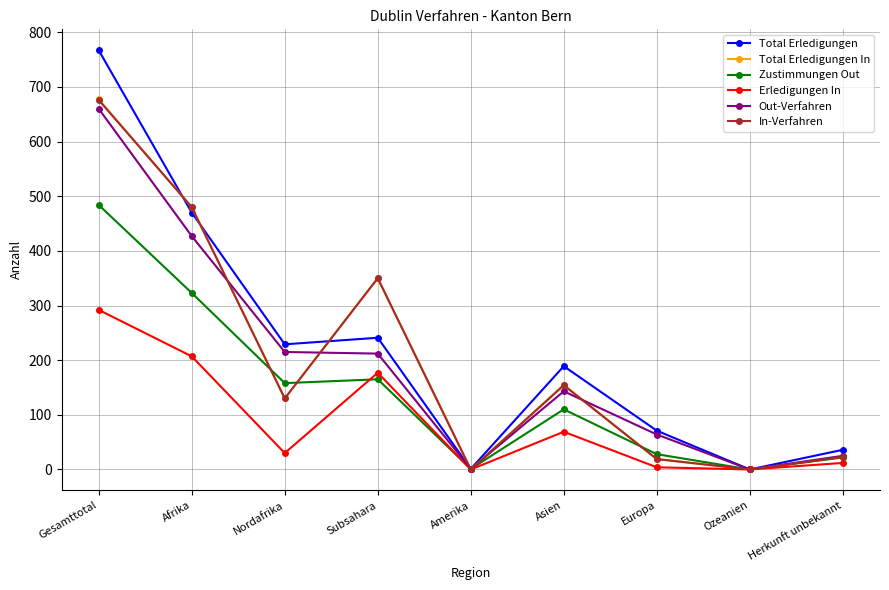

What is the maximum value for Total Erledigungen In?

677